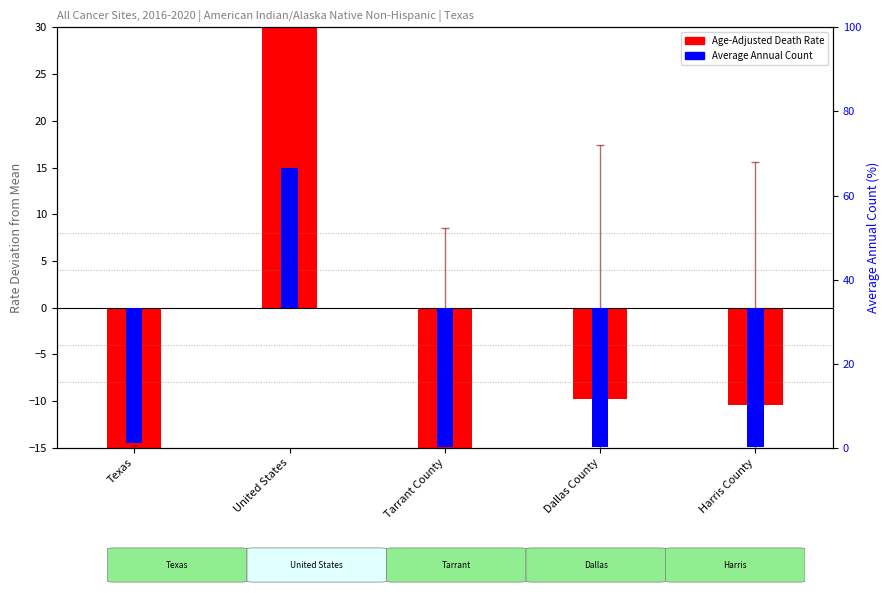

Rank the series at Harris County from lowest to highest value.

Average Annual Count (normalized), Age-Adjusted Death Rate (deviation from mean)